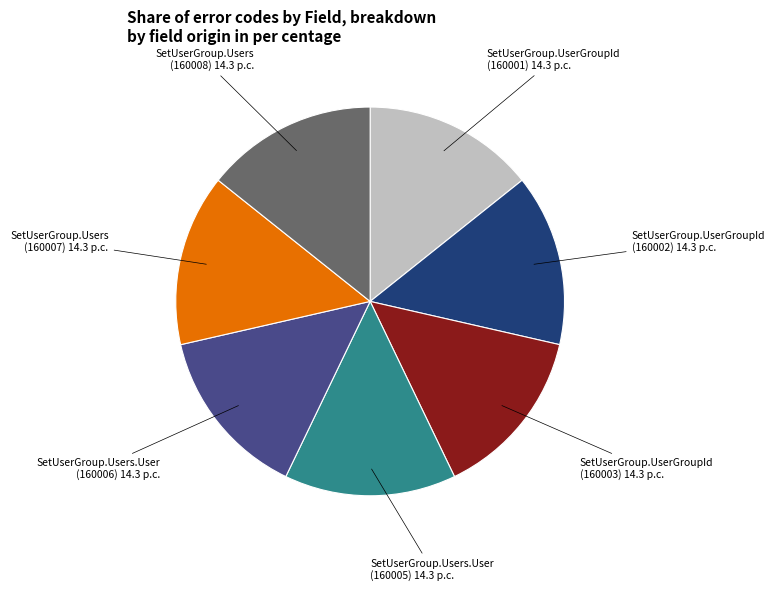

Does SetUserGroup.UserGroupId (160003) represent more than half of the total?

No